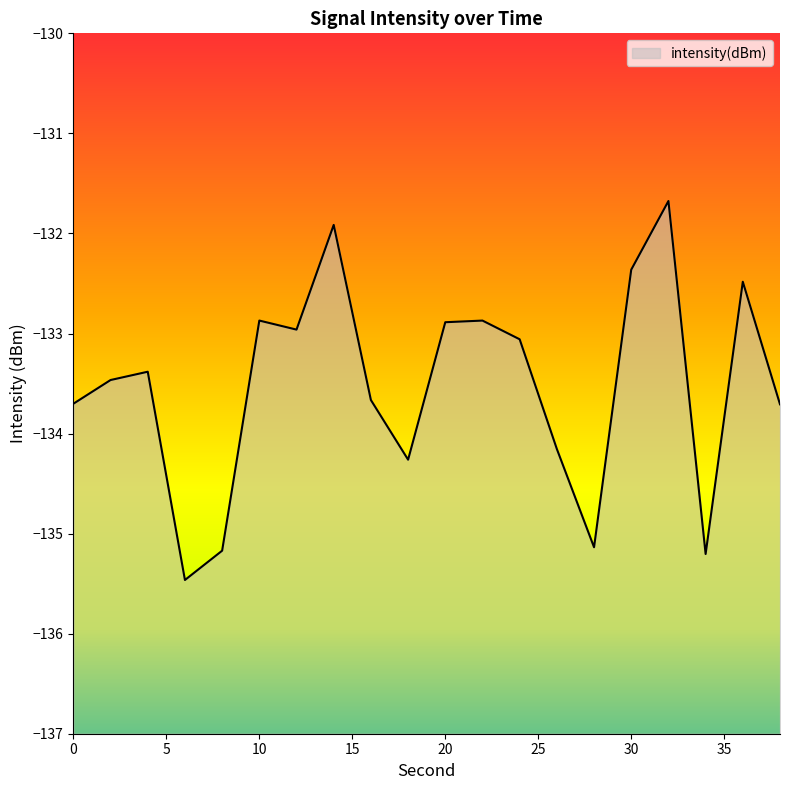

How many lines are shown in the chart?

1